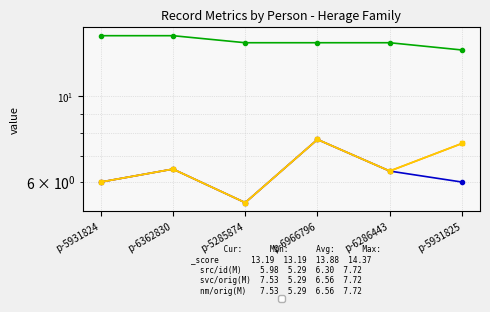

What is the total value across all series at p-5931824?

32.3